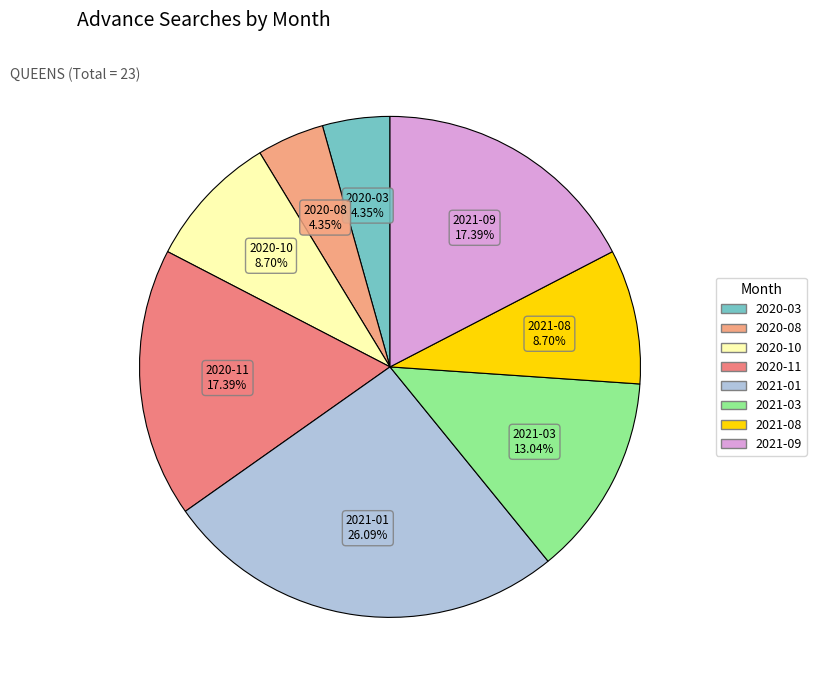

Count the number of slices in the pie.

8